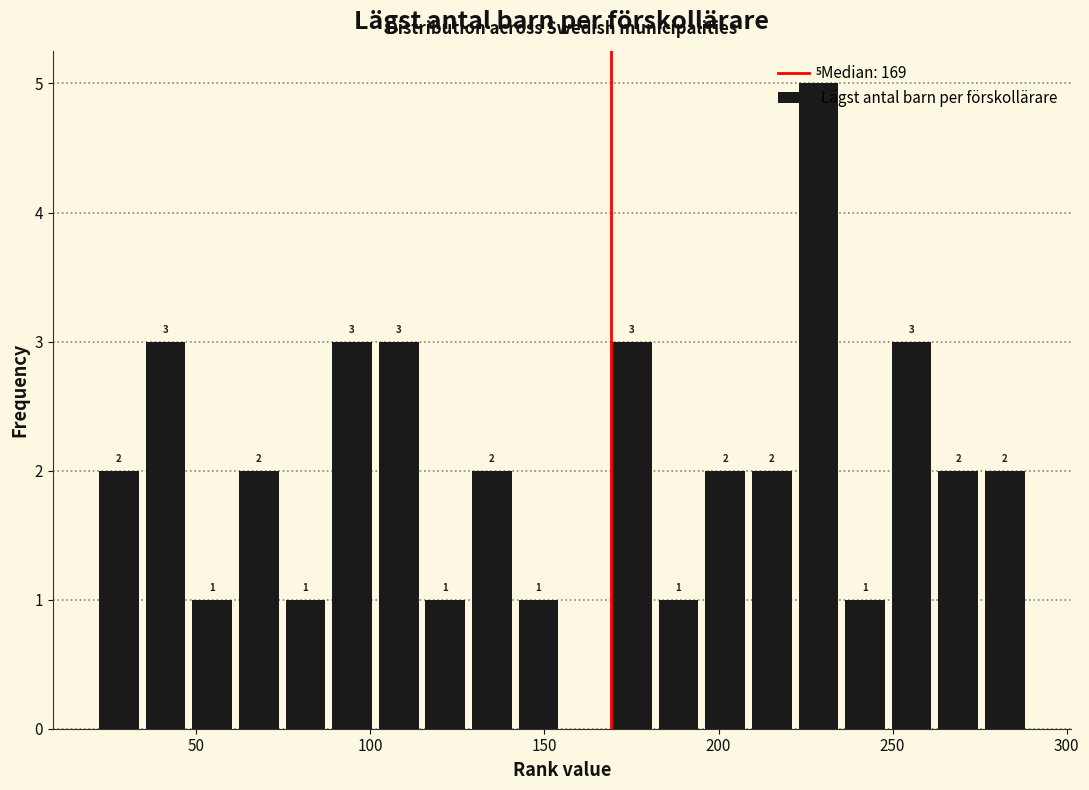

Around what value on the x-axis is the tallest bar? Give the approximate position of its centre, as read against the axis.

230